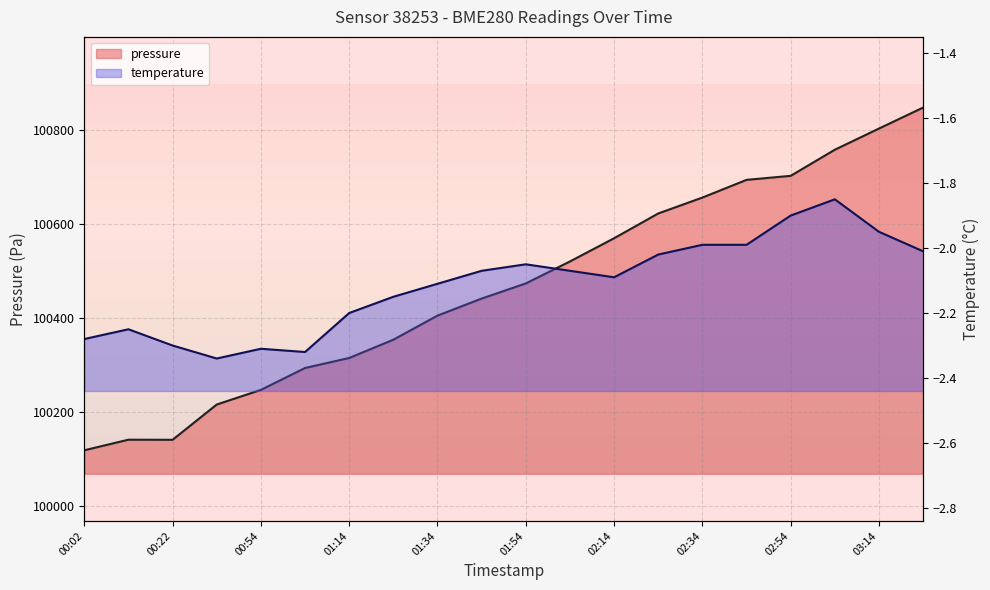

Does the chart display data point markers on the line(s)?

No